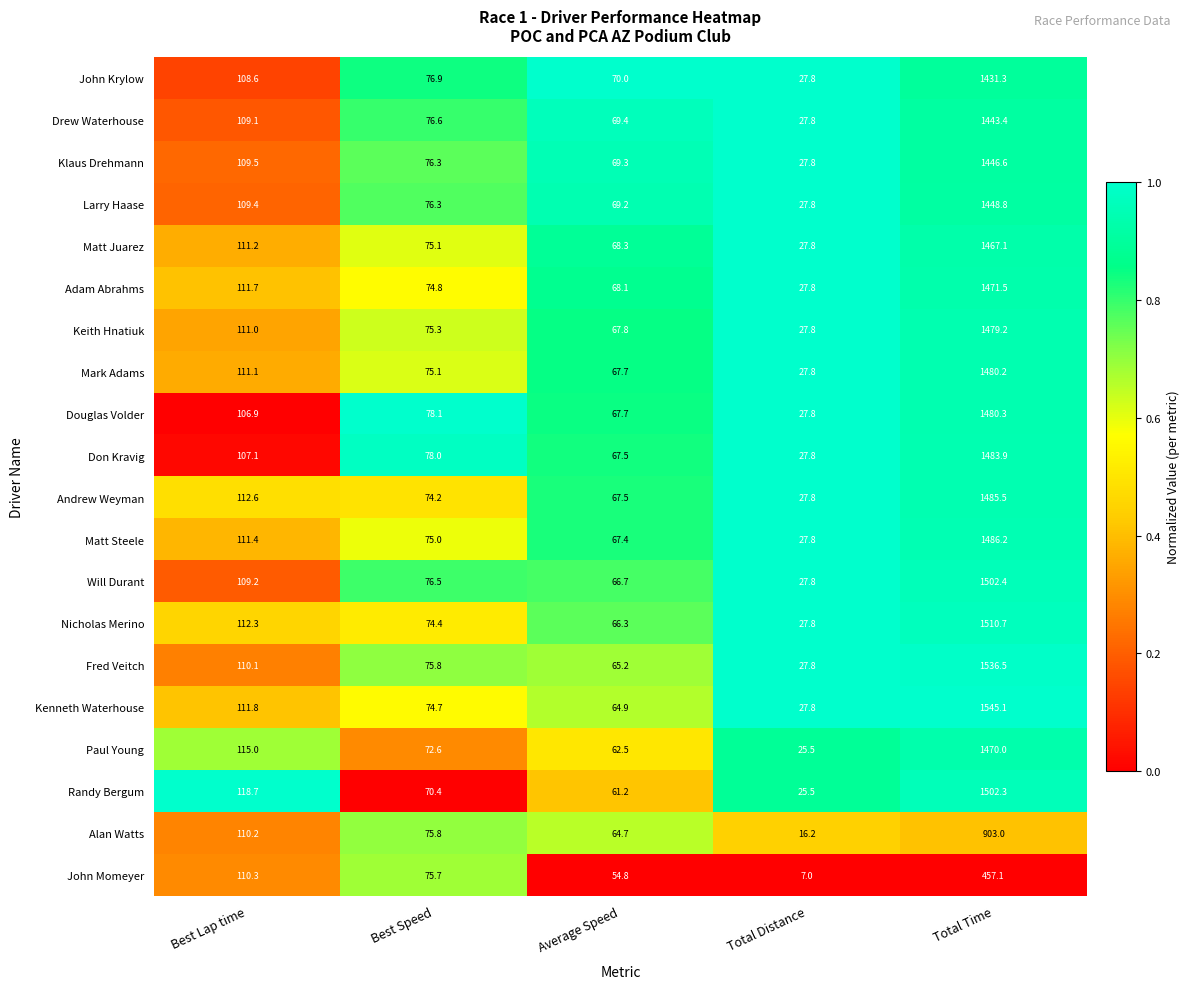

List the series in order of their peak value, lowest first.

John Momeyer, Alan Watts, John Krylow, Drew Waterhouse, Klaus Drehmann, Larry Haase, Matt Juarez, Paul Young, Adam Abrahms, Keith Hnatiuk, Mark Adams, Douglas Volder, Don Kravig, Andrew Weyman, Matt Steele, Randy Bergum, Will Durant, Nicholas Merino, Fred Veitch, Kenneth Waterhouse